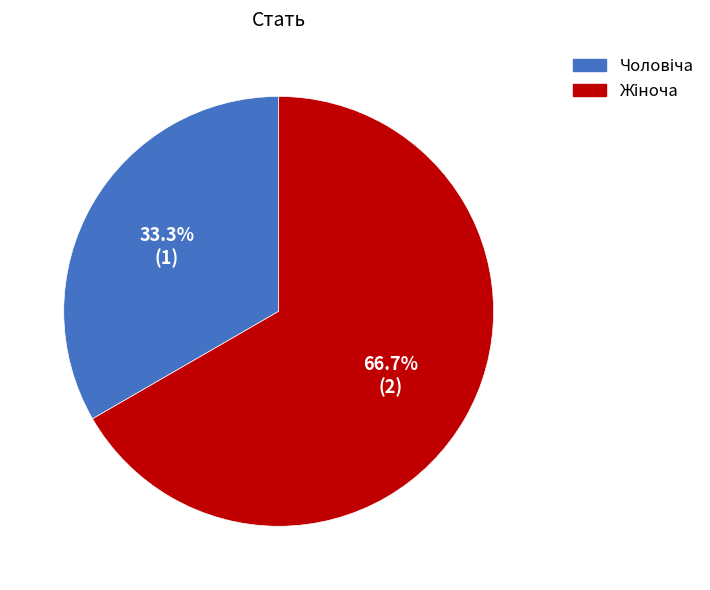

Is there any slice that represents more than half of the pie?

Yes